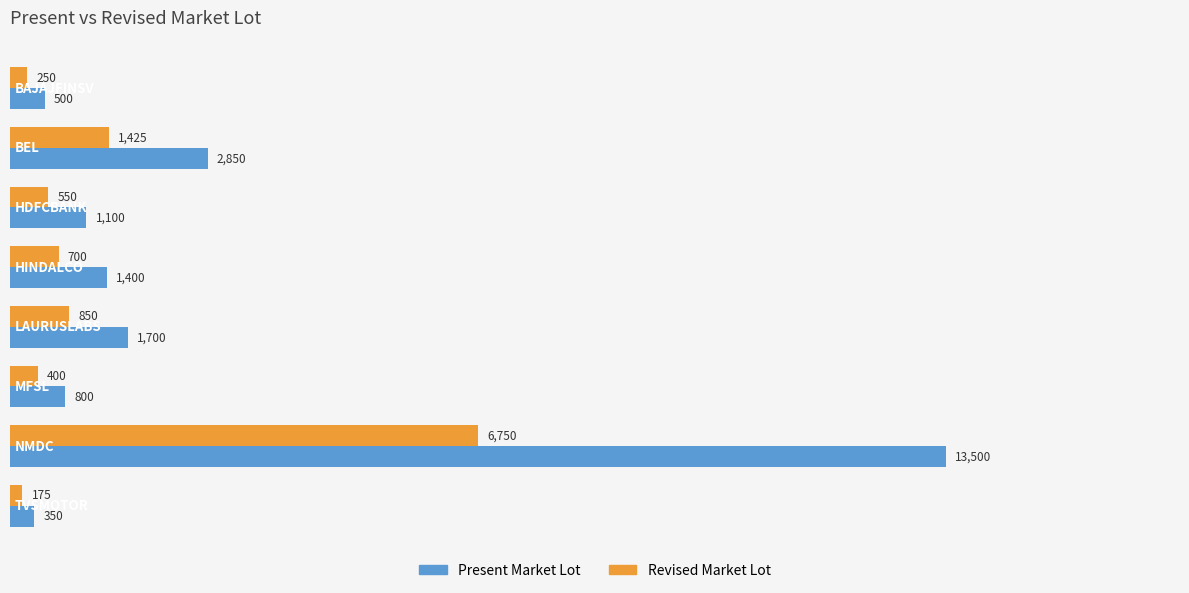

What is the maximum value shown in the chart?

13500